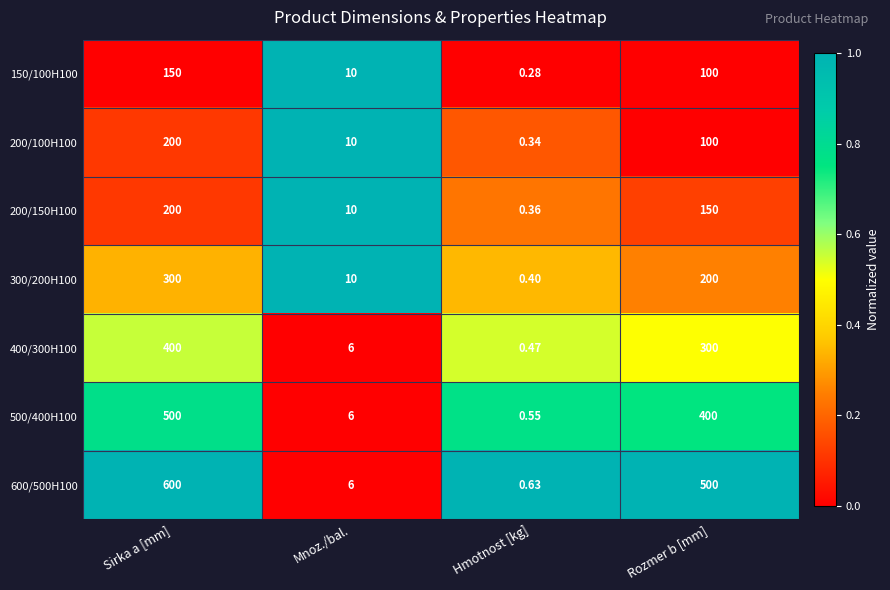

At which label is 200/100H100 closest to 100?

Rozmer b [mm]